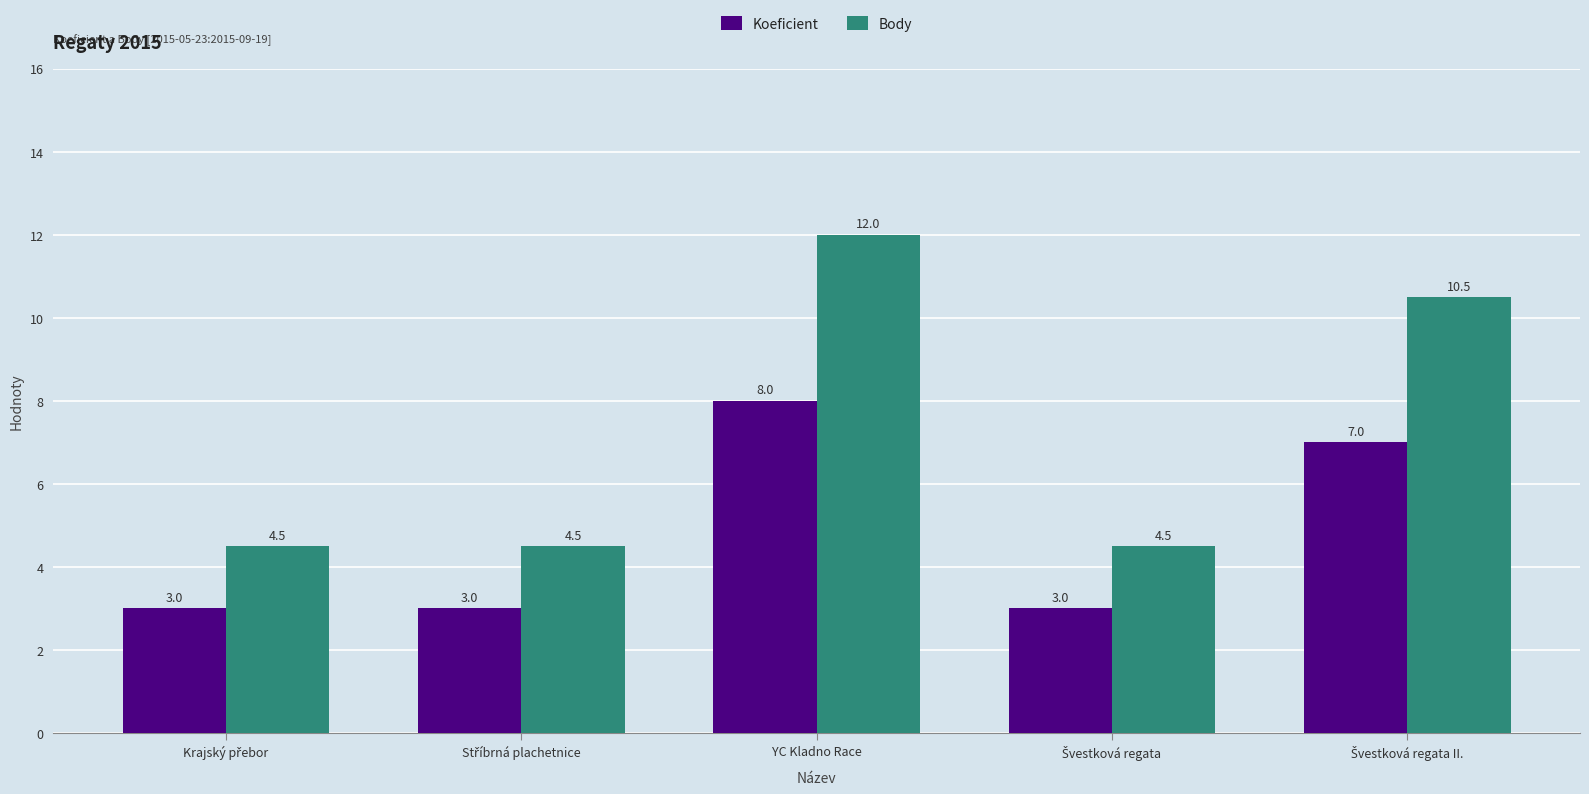

How many groups of bars are there?

5